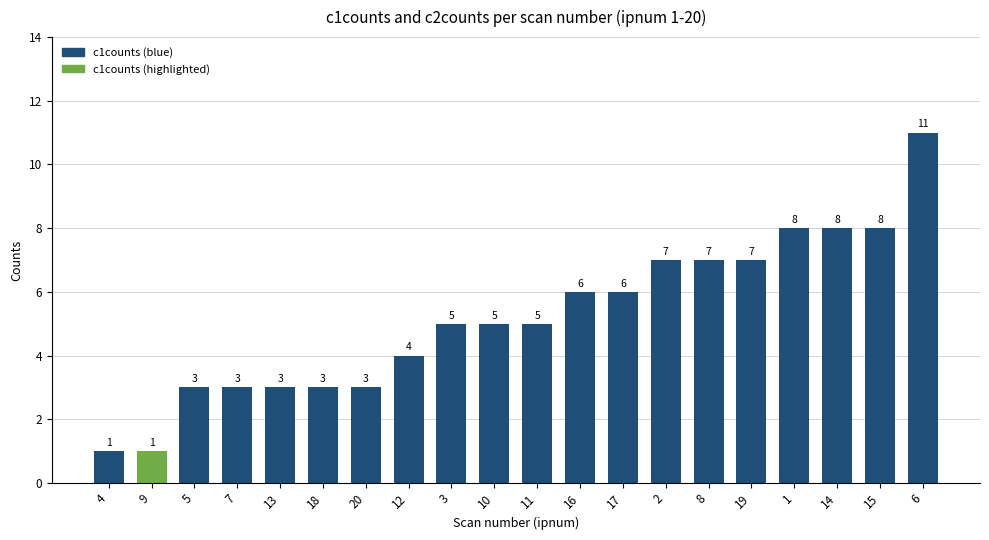

What is the label of the 20th bar from the left?

6